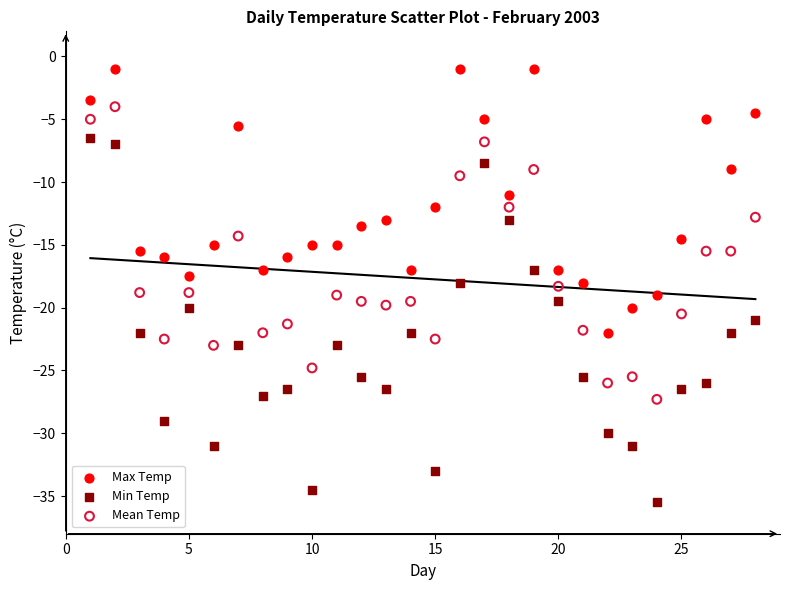

Which series has the widest spread of Y values?

Min Temp